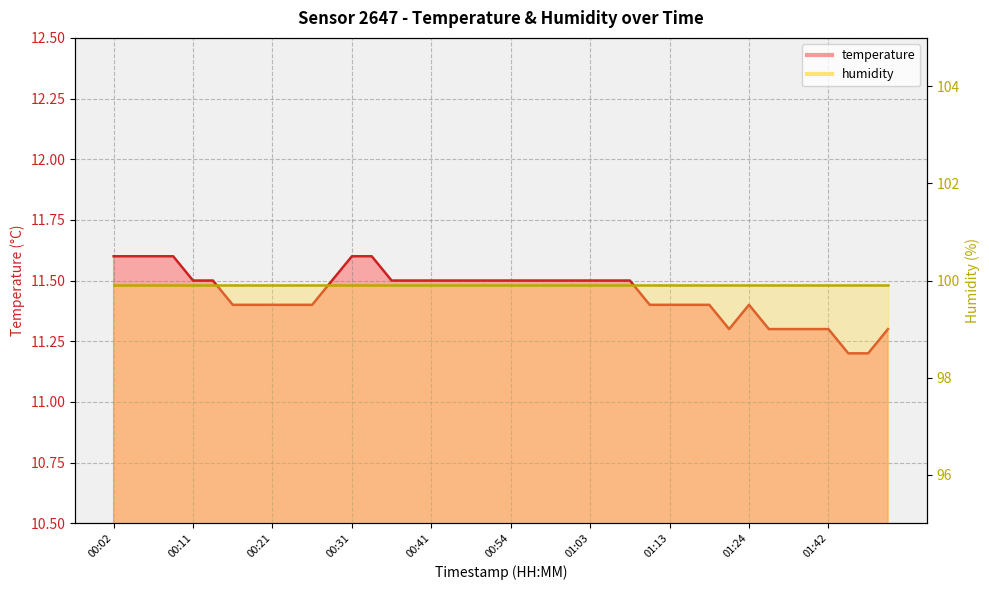

What is the difference between the values at 01:36 and 00:38?

0.2